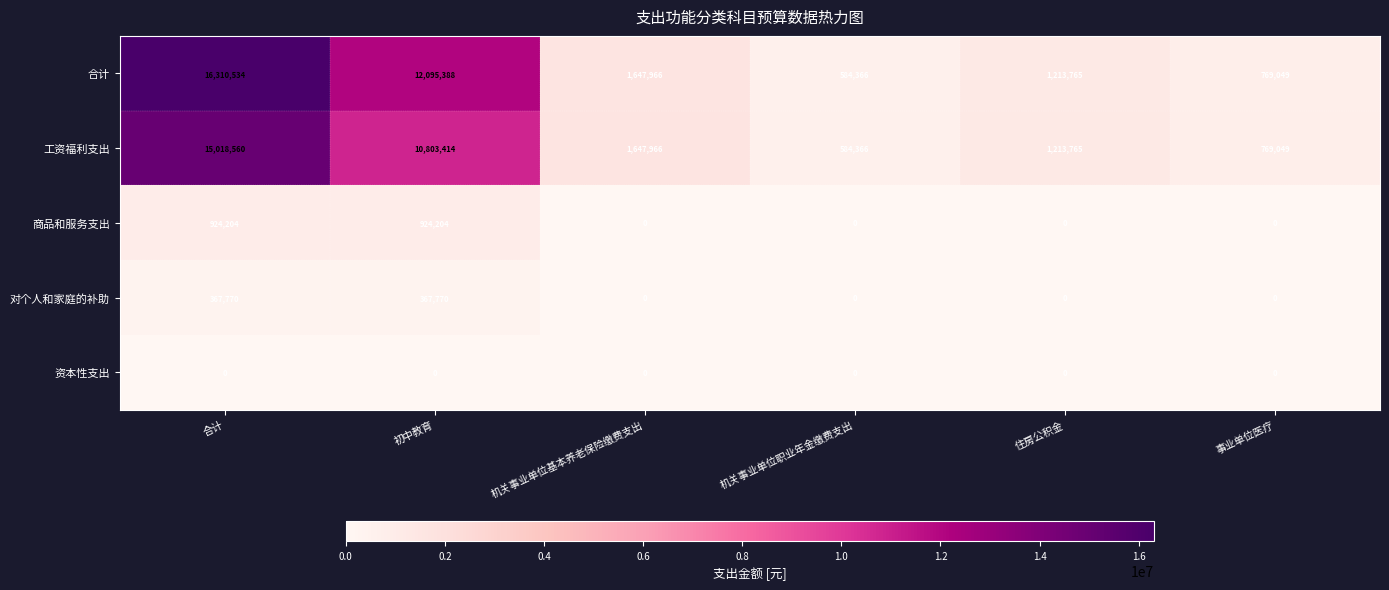

Reading left to right, extract all data points from this chart.

合计: 16310534	12095388	1647966	584366	1213765	769049
工资福利支出: 15018560	10803414	1647966	584366	1213765	769049
商品和服务支出: 924204	924204	0	0	0	0
对个人和家庭的补助: 367770	367770	0	0	0	0
资本性支出: 0	0	0	0	0	0